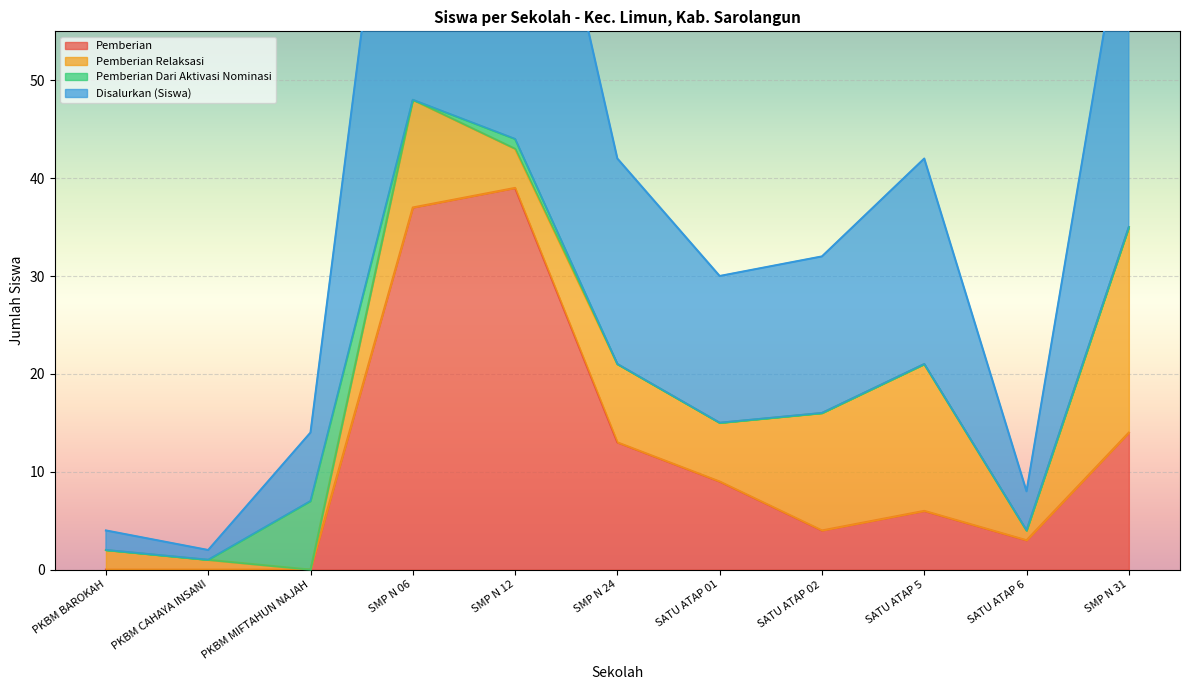

What is the approximate value of Disalurkan (Siswa) at SATU ATAP 01?

15